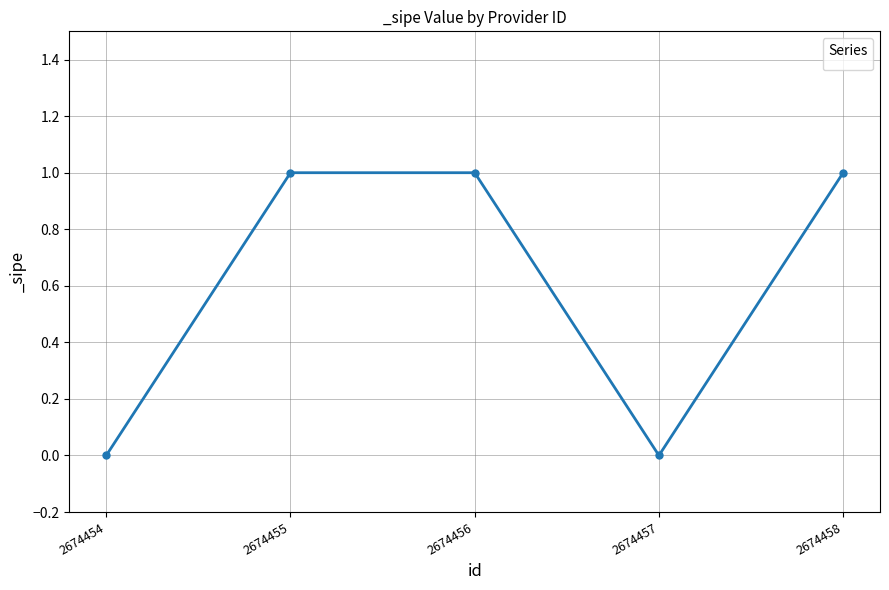

How many categories are shown in the chart?

5